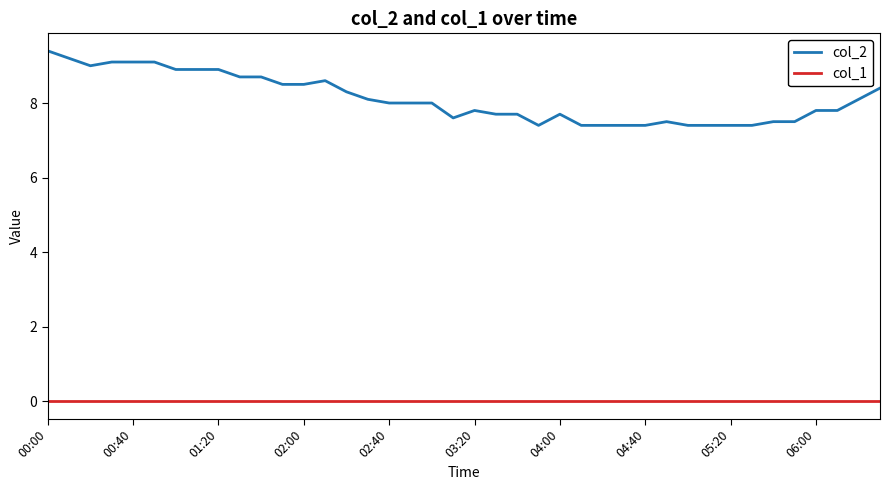

Which series has the largest range (max minus min)?

col_2